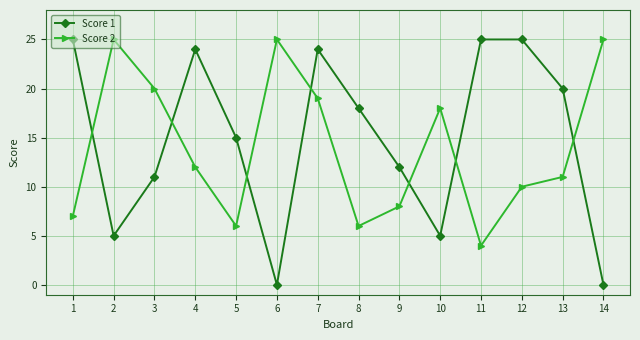

What is the highest value of the Score 1 series?

25